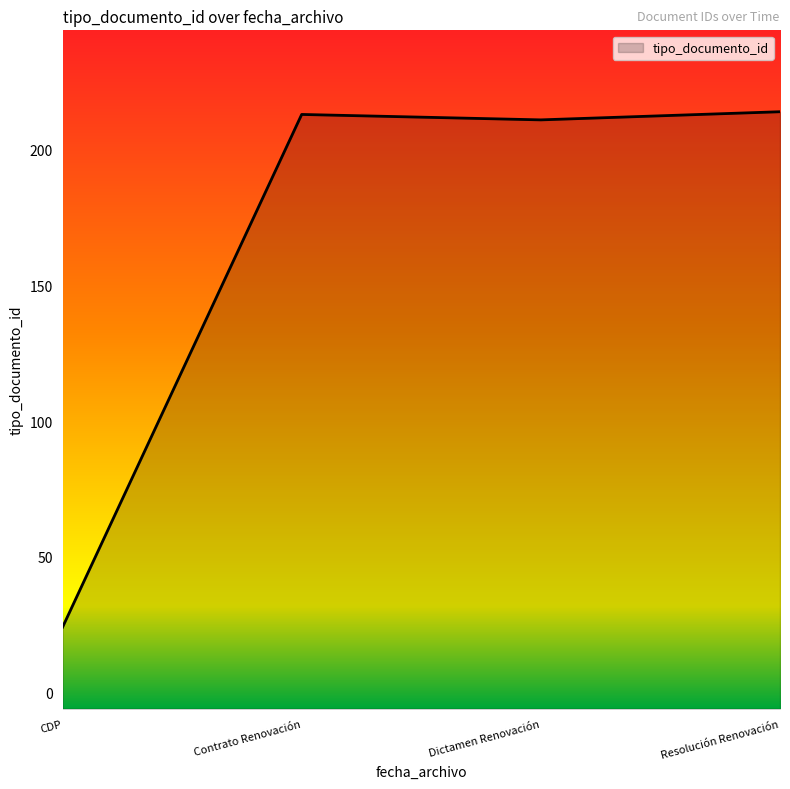

What is the difference between the maximum and minimum values?

190